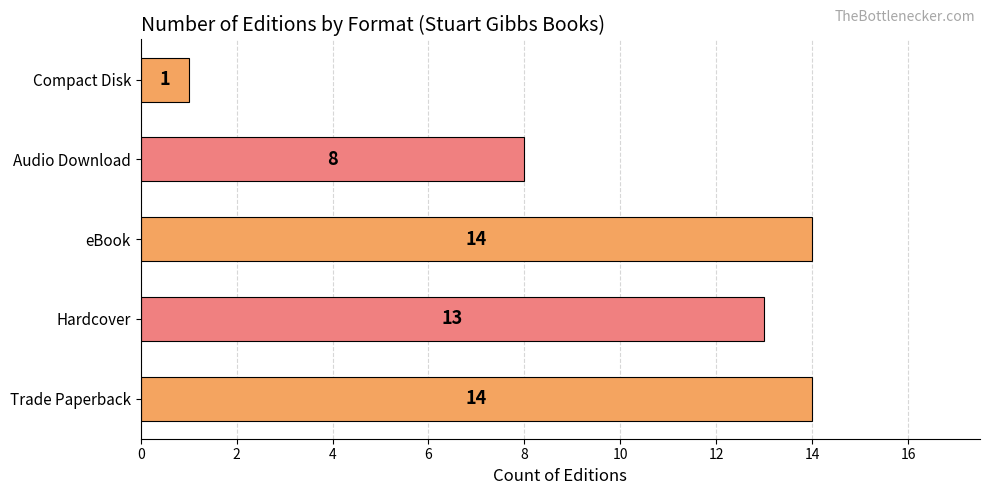

True or false: the data shows 21 at Trade Paperback.

False